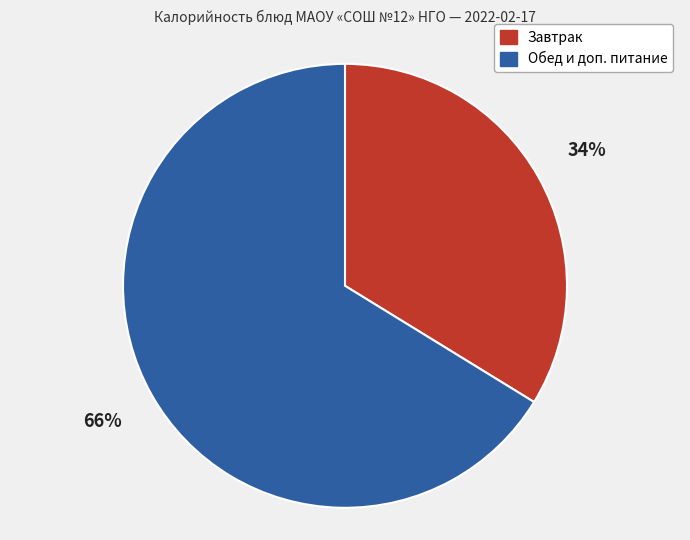

To the nearest percent, what is the average slice percentage?

50%